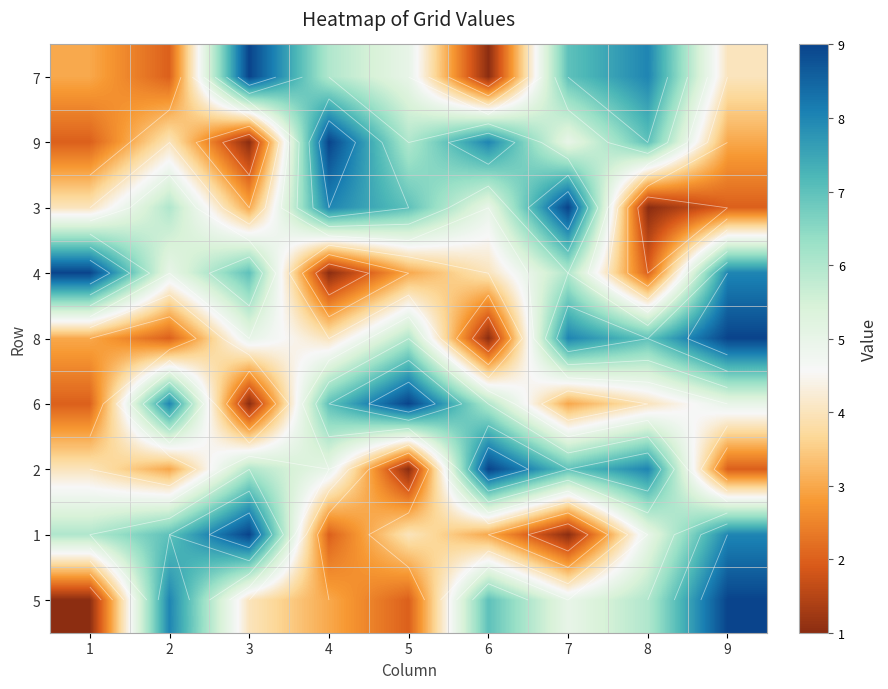

Is it true that 4 equals 5 at 5?

False